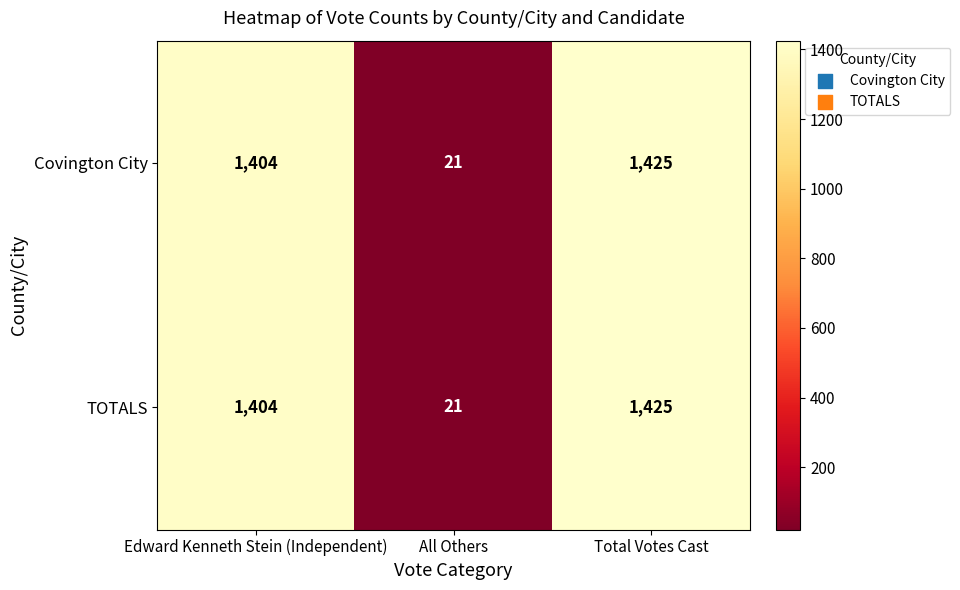

True or false: Covington City has a value of 1404 at Edward Kenneth Stein (Independent).

True